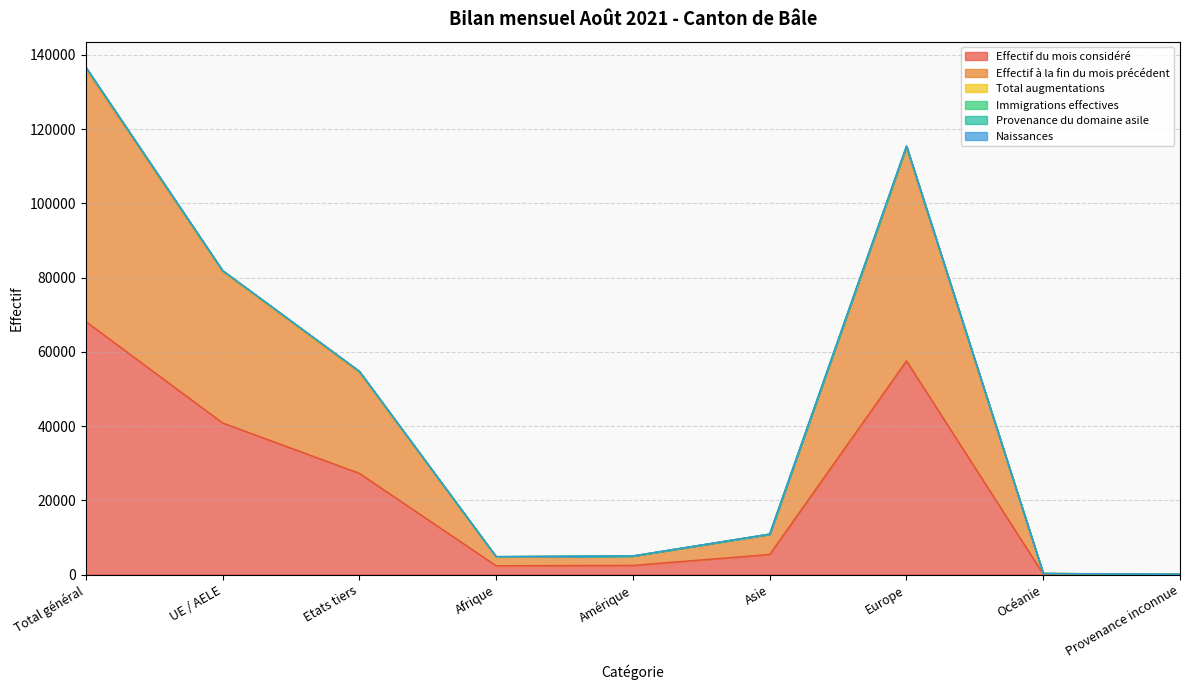

The value of Effectif à la fin du mois précédent at Etats tiers is 77700. True or false?

False